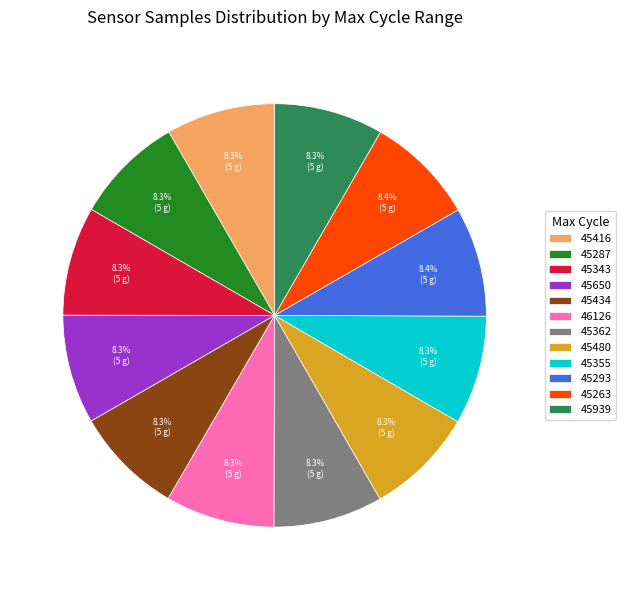

Is there a majority slice in this chart?

No